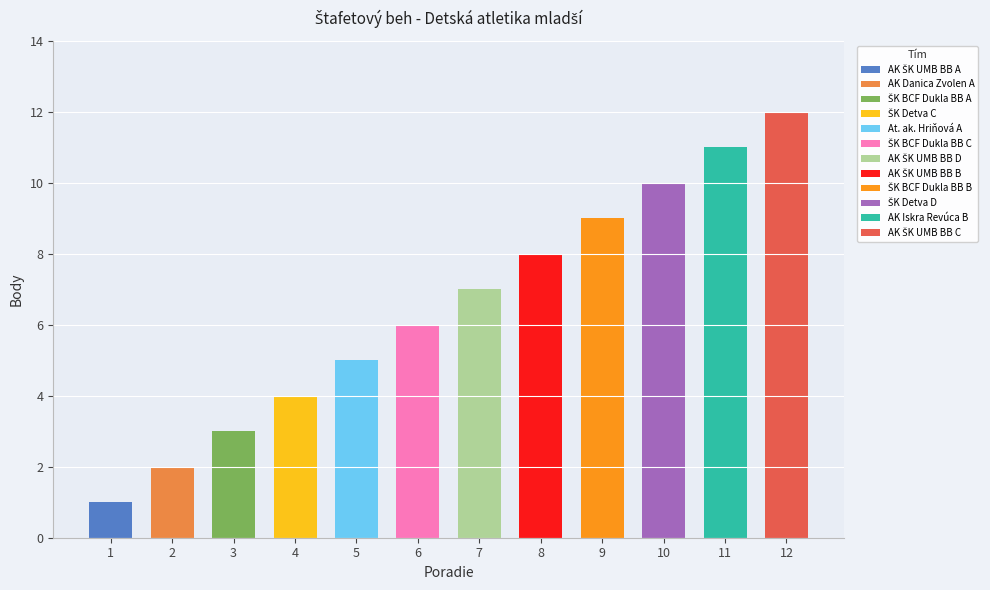

What is the sum of the values at 12 and 2?

14